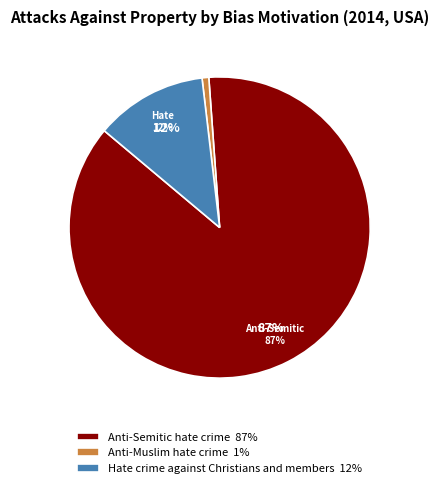

Count the number of slices in the pie.

3